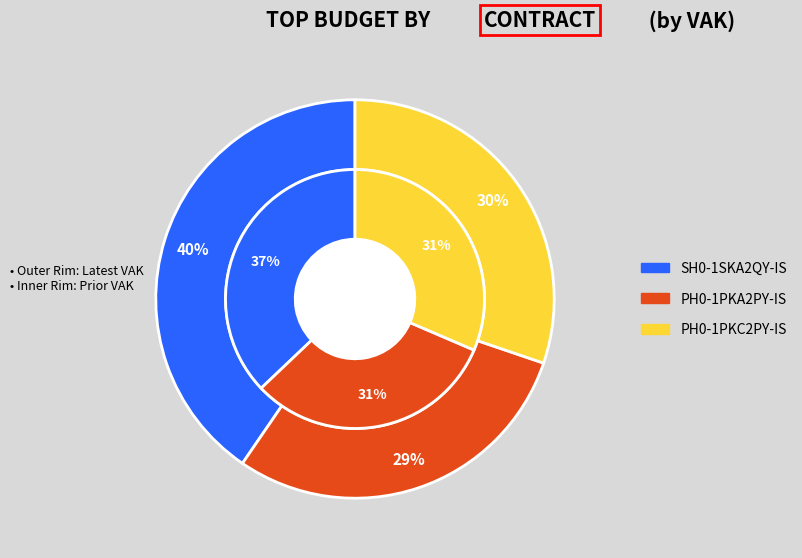

Which slice is the largest?

SH0-1SKA2QY-IS